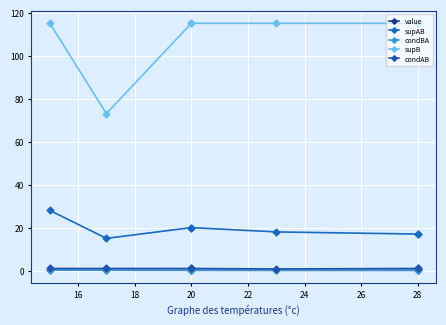

At 28, list the series in order from smallest to largest.

value, condBA, condAB, supAB, supB